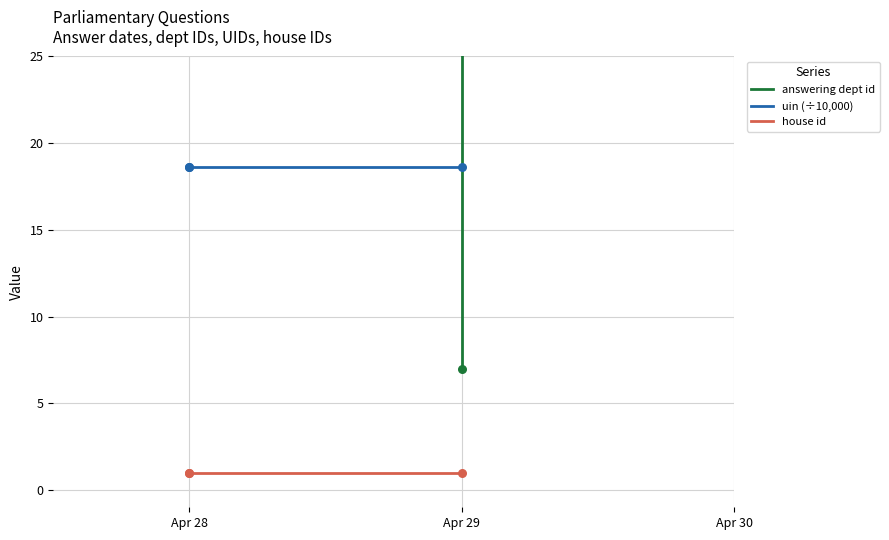

At how many categories does at least one series exceed 54?

1